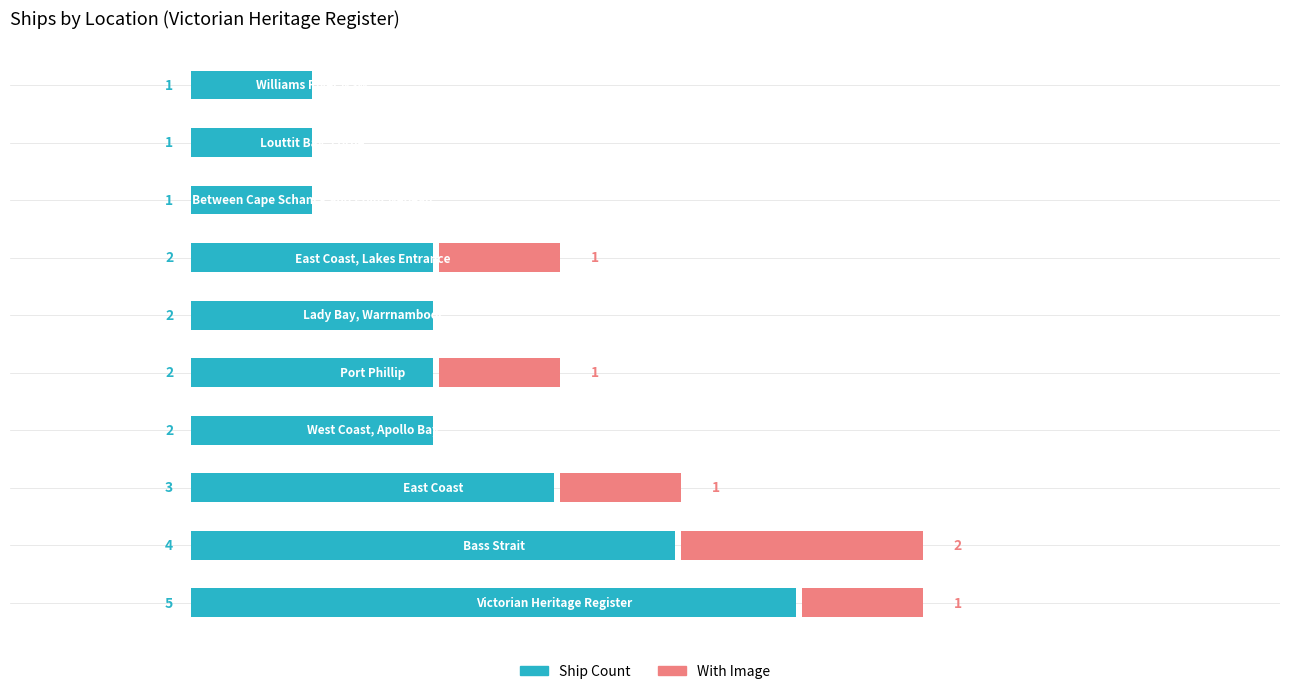

What is the difference between the highest and lowest values at 1?

2